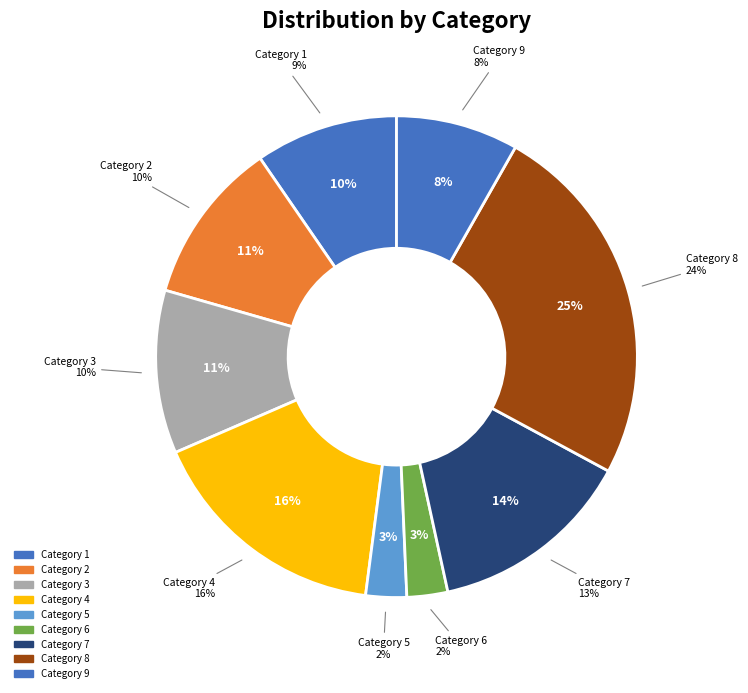

Does 9 represent more than half of the total?

No